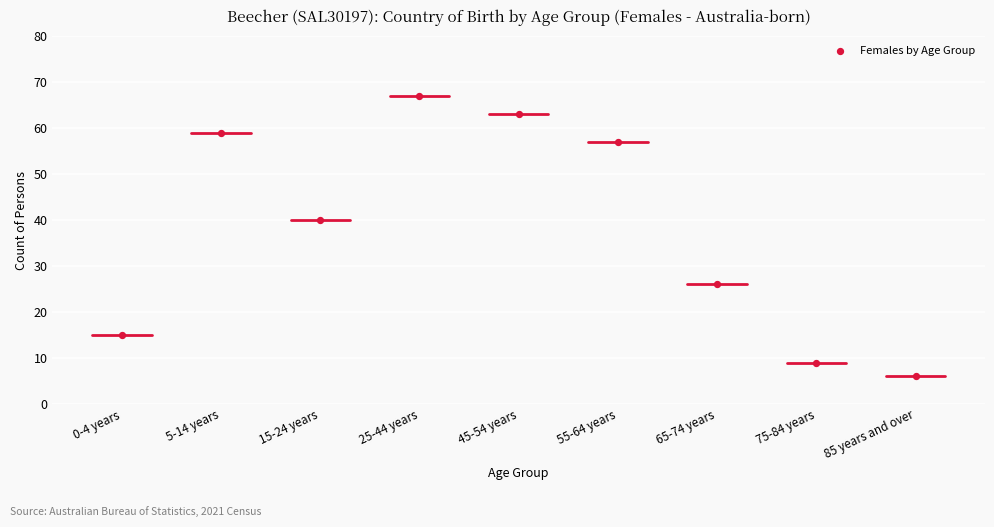

What is the range of Y values (max minus min)?

61